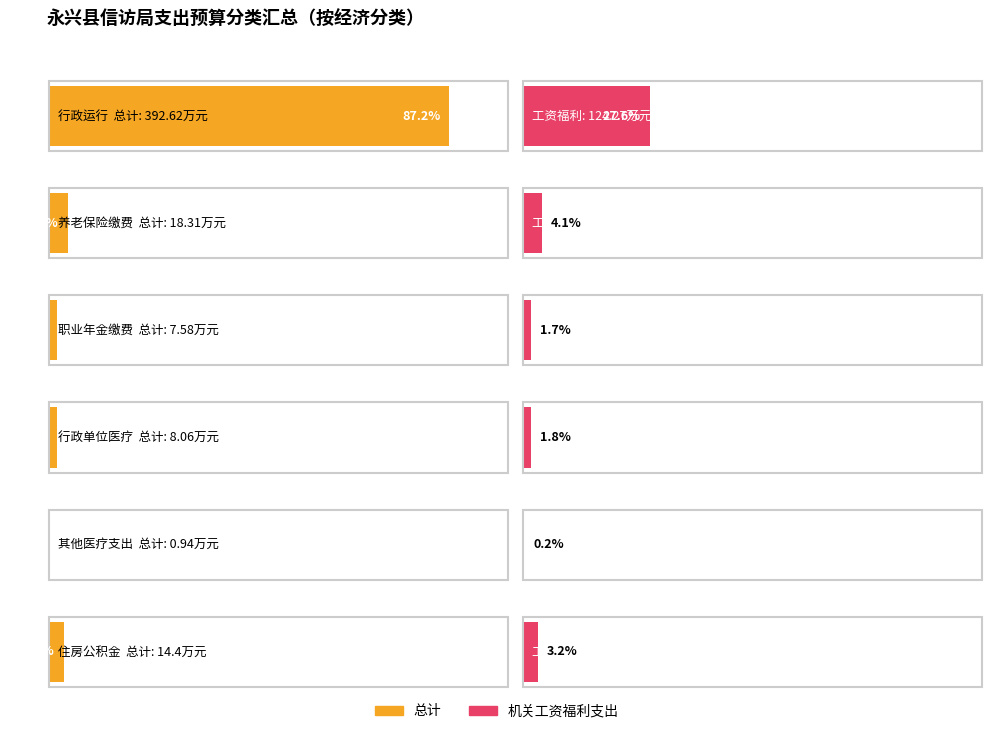

Reading right to left, what are all the values shown in this chart?

总计: 14.4	0.9	8.1	7.6	18.3	392.6
机关工资福利支出: 14.4	0.9	8.1	7.6	18.3	124.3